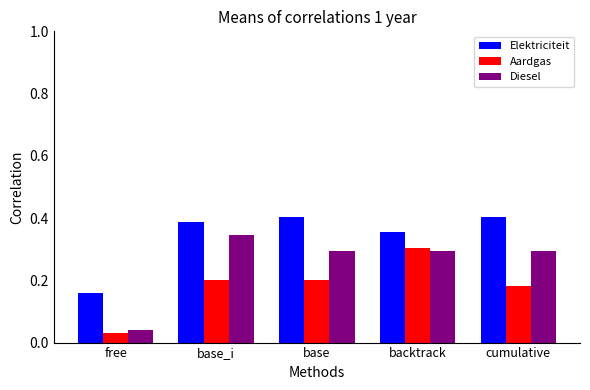

Which series has the widest spread of values?

Diesel